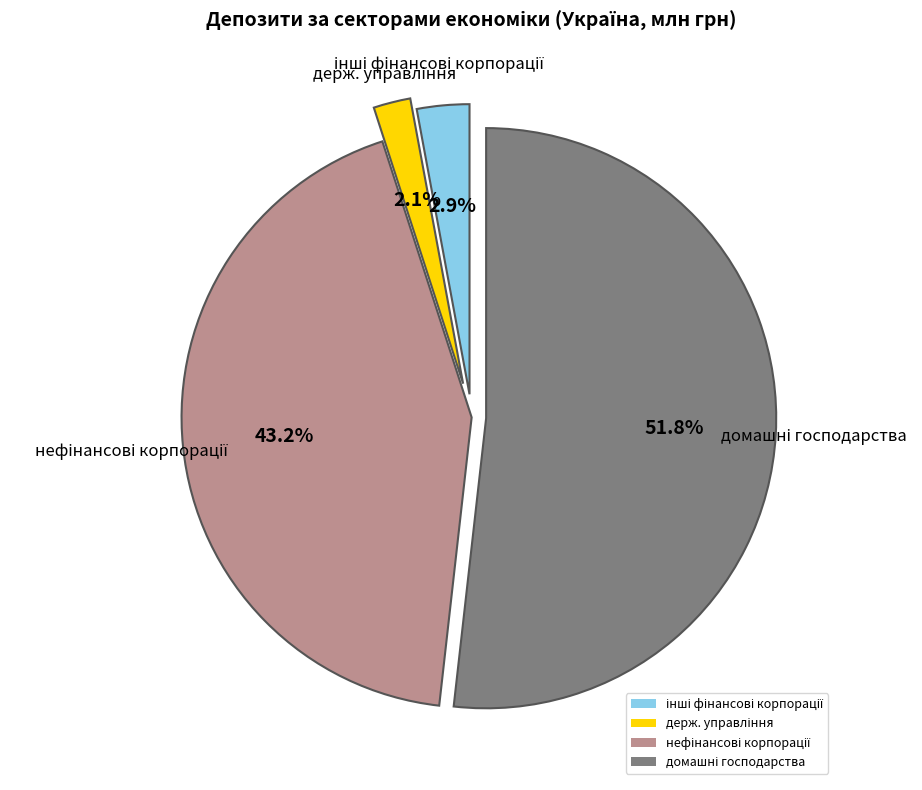

How many slices are in this pie chart?

4